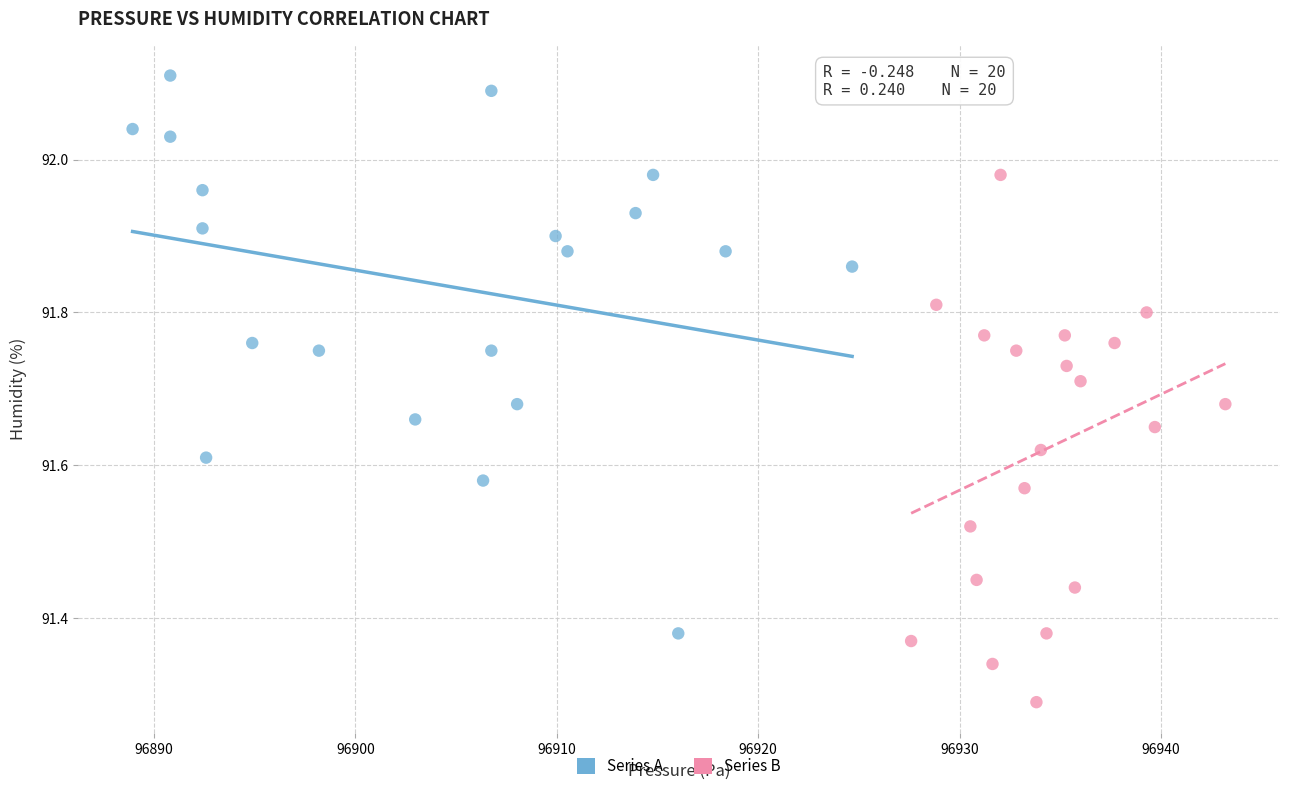

What are all the series names shown in the legend?

Series A, Series B